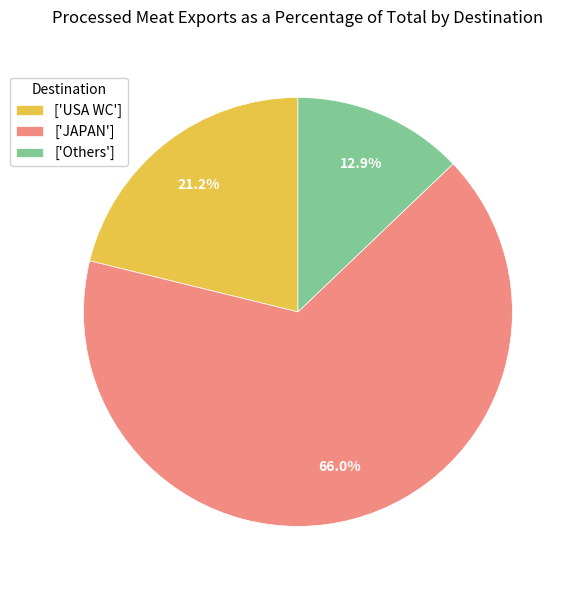

Rank the categories by value from lowest to highest.

['Others'], ['USA WC'], ['JAPAN']